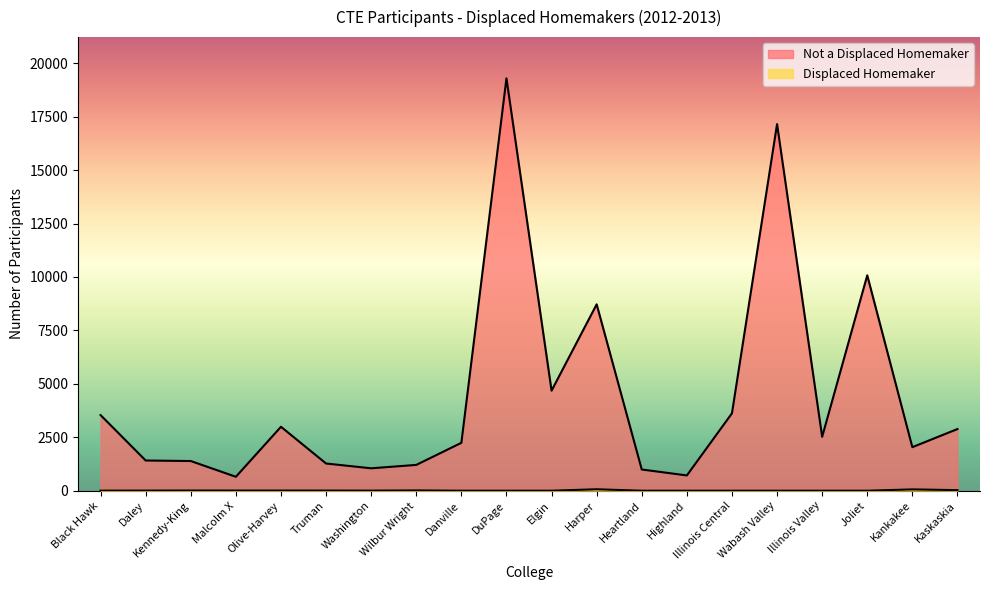

Reading left to right, extract all data points from this chart.

Not a Displaced Homemaker: Black Hawk=3537	Daley=1413	Kennedy-King=1388	Malcolm X=651	Olive-Harvey=2991	Truman=1272	Washington=1048	Wilbur Wright=1207	Danville=2240	DuPage=19291	Elgin=4680	Harper=8719	Heartland=992	Highland=714	Illinois Central=3622	Wabash Valley=17150	Illinois Valley=2521	Joliet=10075	Kankakee=2037	Kaskaskia=2884
Displaced Homemaker: Black Hawk=4	Daley=5	Kennedy-King=9	Malcolm X=7	Olive-Harvey=7	Truman=6	Washington=4	Wilbur Wright=13	Danville=0	DuPage=0	Elgin=0	Harper=67	Heartland=0	Highland=0	Illinois Central=0	Wabash Valley=0	Illinois Valley=0	Joliet=0	Kankakee=61	Kaskaskia=27